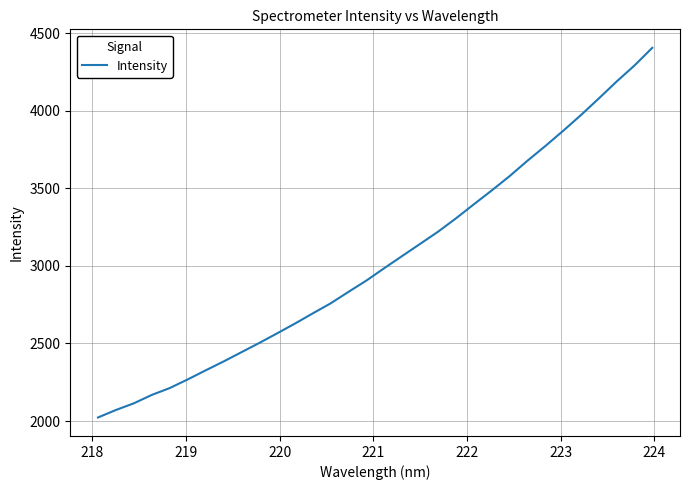

What is the greatest value displayed?

4404.7